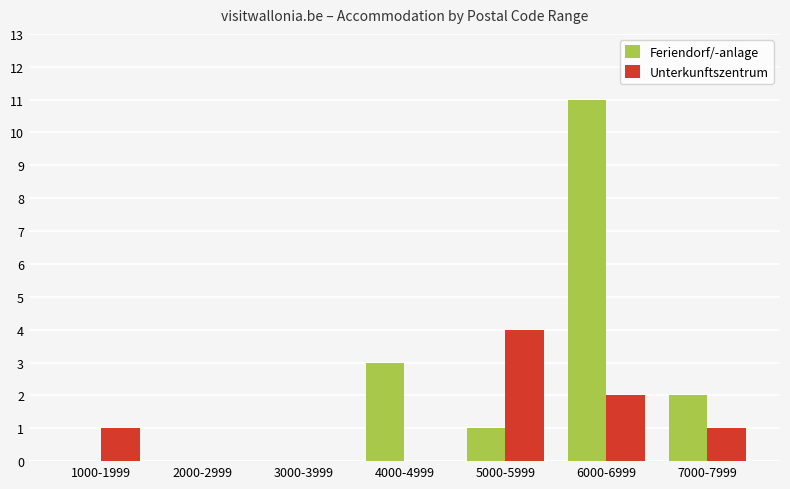

Which series changed the most between 2000-2999 and 4000-4999?

Feriendorf/-anlage